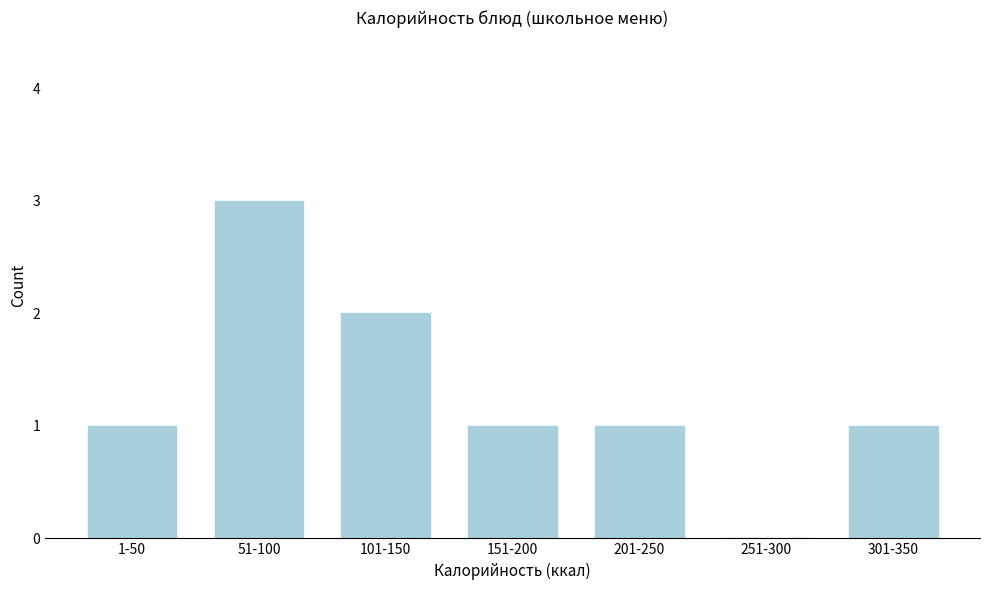

Reading left to right, transcribe all the data shown in this chart.

1-50=1	51-100=3	101-150=2	151-200=1	201-250=1	251-300=0	301-350=1